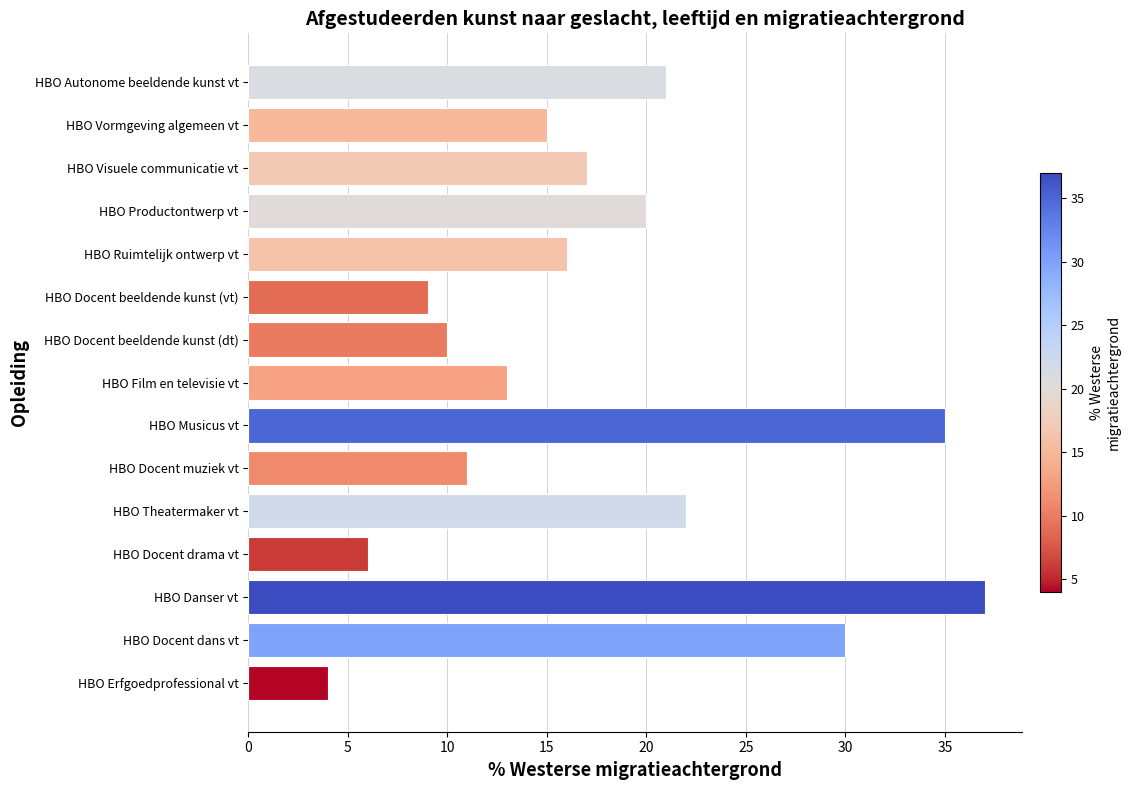

How many data points does each series have?

15